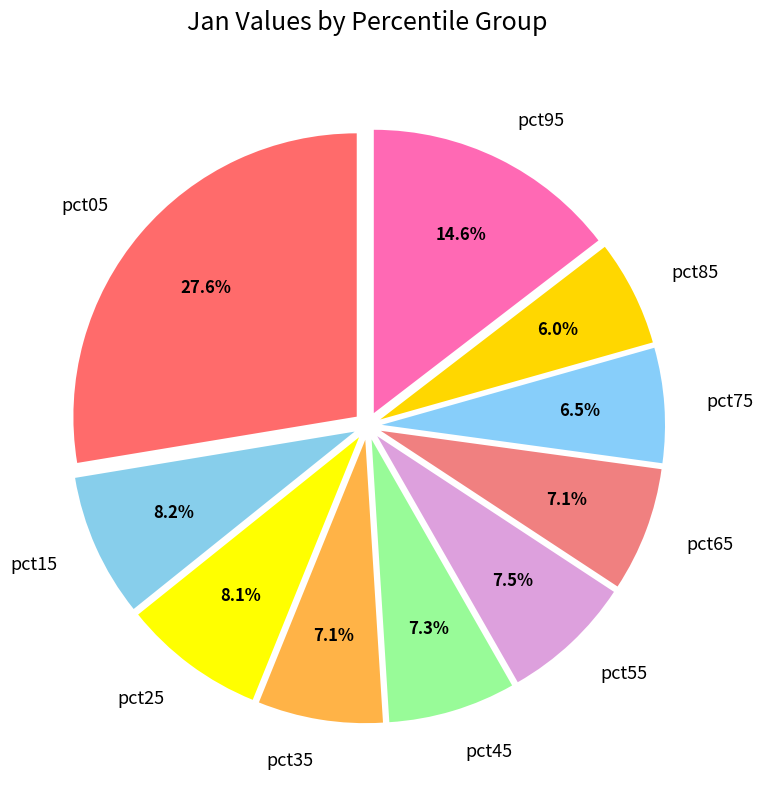

What percentage is the pct15 slice, to the nearest percent?

8%